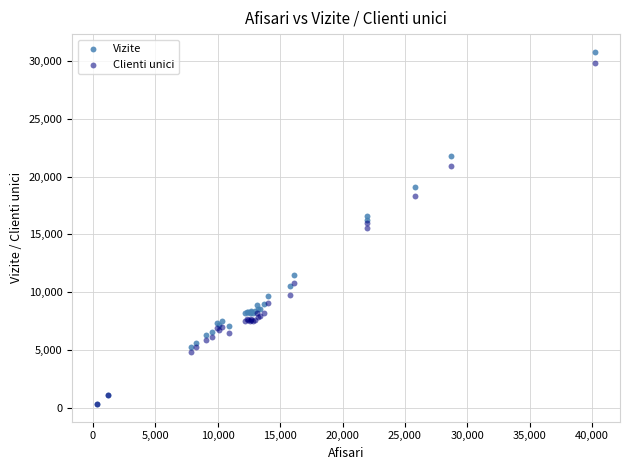

In the Clienti unici series, what Y value is closest to 15077?

15521